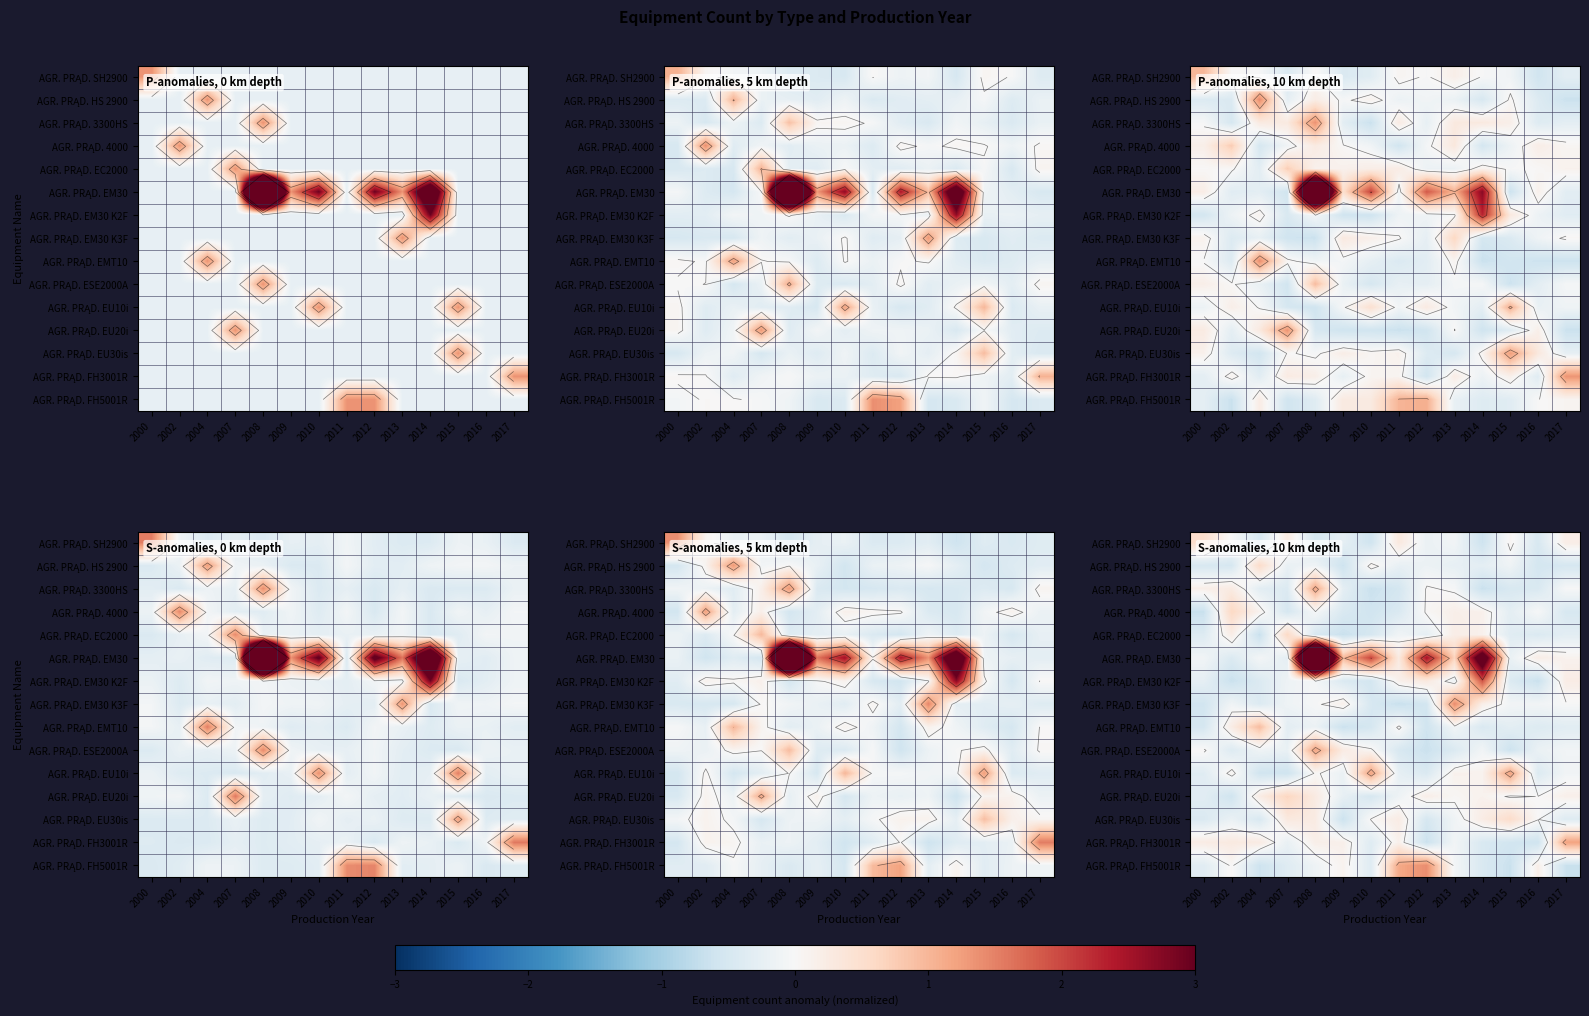

Which has a higher value, 2002 or 2016?

2002